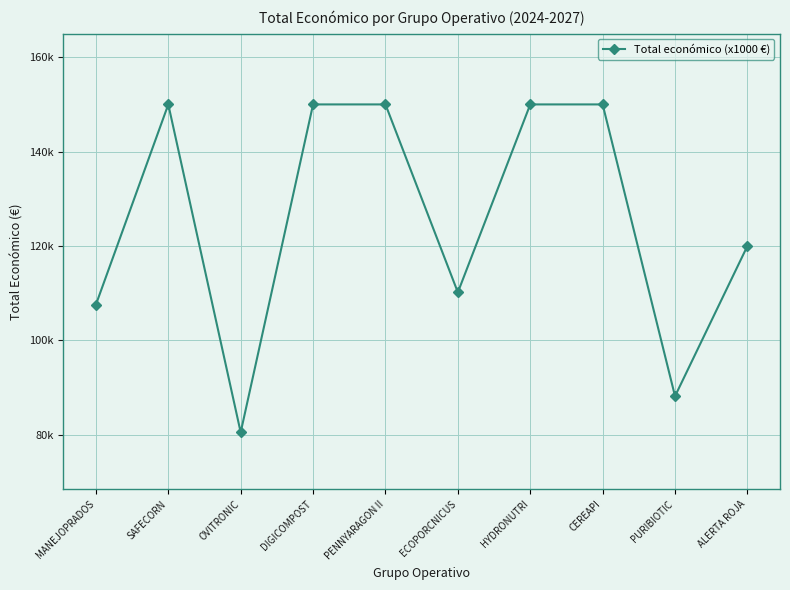

How many interior local peaks (higher than both neighbors) does the data have?

1